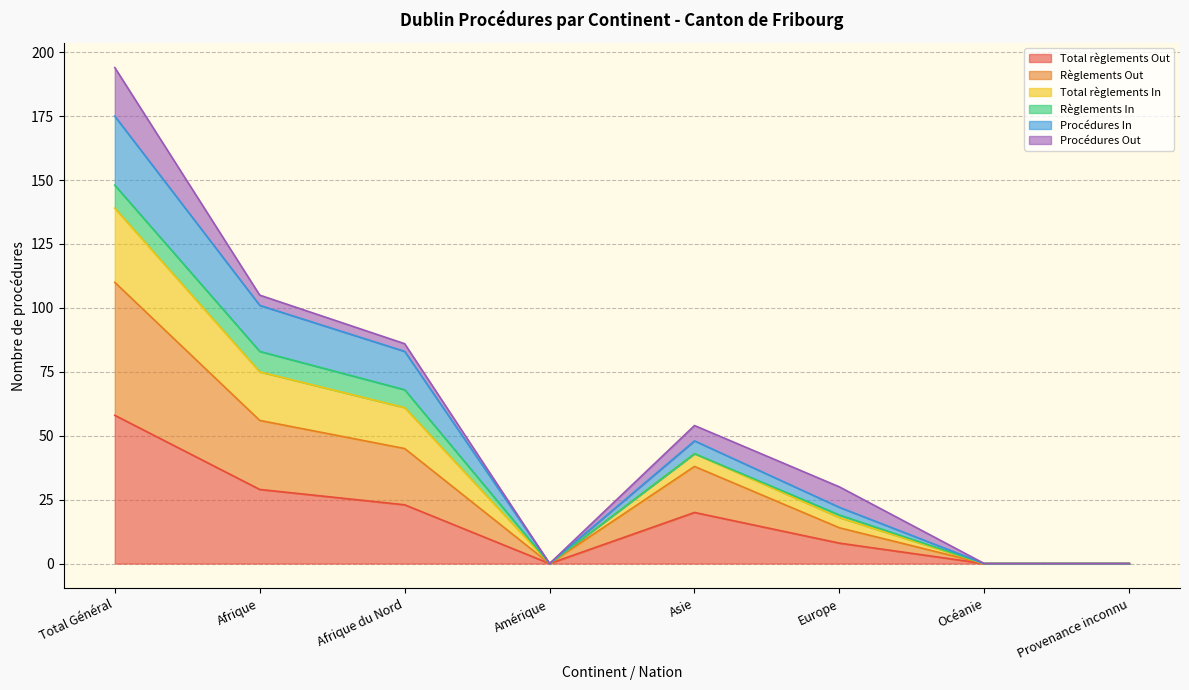

At which label does Total règlements Out reach its peak?

Total Général